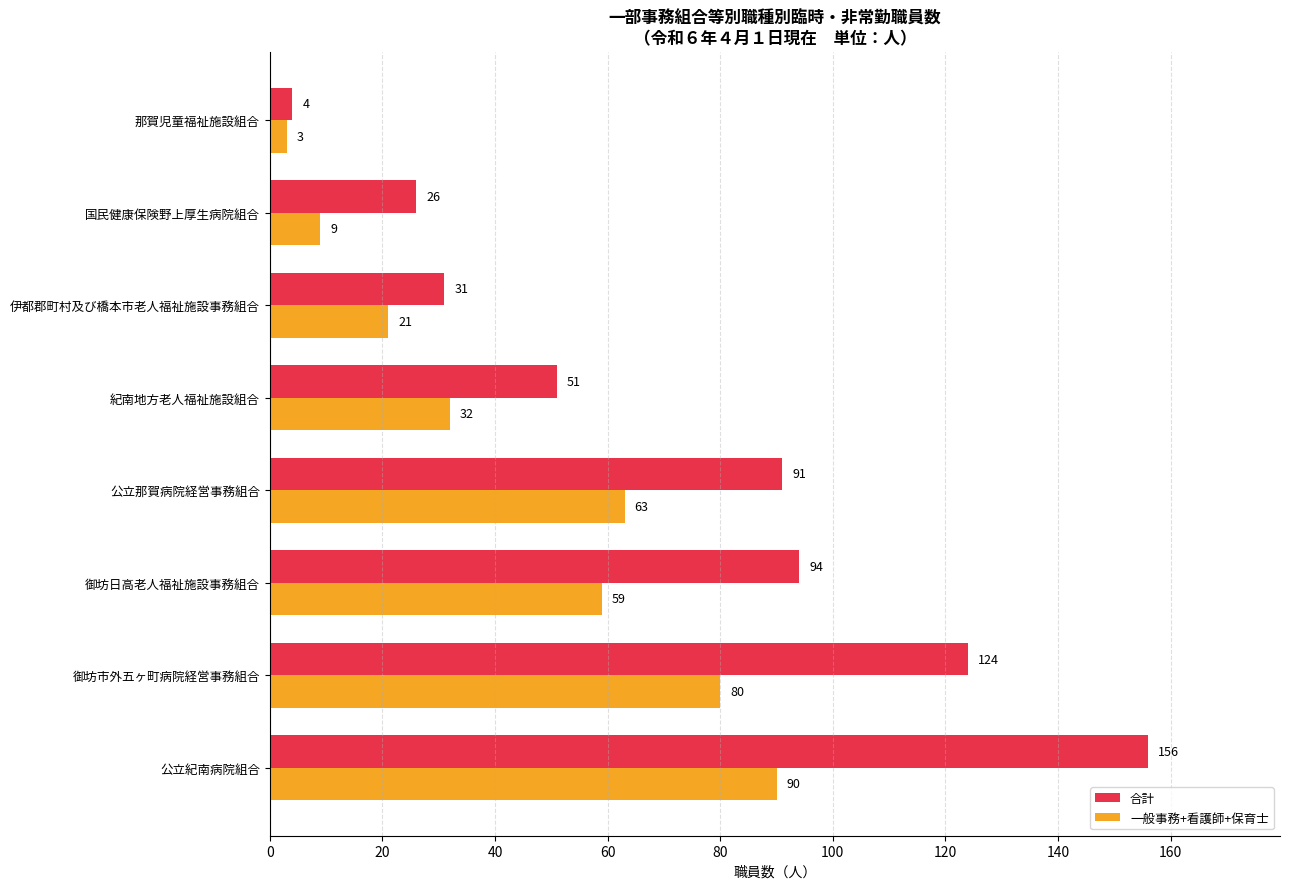

At which category does the chart reach its peak across all series?

公立紀南病院組合